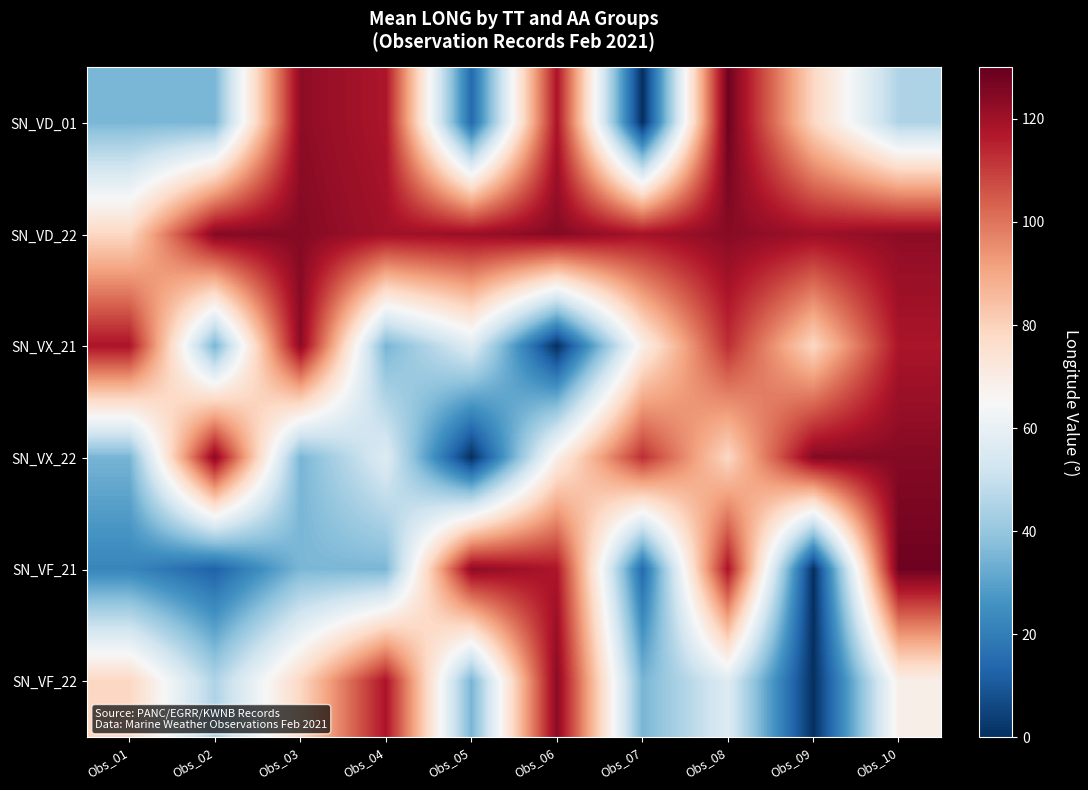

Reading left to right, list all the values displayed in this chart.

SN_VD_01: Obs_01=35.5	Obs_02=35.3	Obs_03=123.1	Obs_04=117.8	Obs_05=14.6	Obs_06=118.1	Obs_07=0.0	Obs_08=128.3	Obs_09=78.6	Obs_10=45.1
SN_VD_22: Obs_01=78.4	Obs_02=124.7	Obs_03=124.5	Obs_04=119.8	Obs_05=121.0	Obs_06=124.5	Obs_07=119.0	Obs_08=124.0	Obs_09=120.5	Obs_10=123.2
SN_VX_21: Obs_01=118.1	Obs_02=34.7	Obs_03=123.7	Obs_04=34.8	Obs_05=56.7	Obs_06=0.2	Obs_07=69.0	Obs_08=112.8	Obs_09=78.3	Obs_10=118.1
SN_VX_22: Obs_01=34.7	Obs_02=123.7	Obs_03=34.8	Obs_04=56.7	Obs_05=0.2	Obs_06=69.0	Obs_07=112.8	Obs_08=78.3	Obs_09=124.7	Obs_10=124.5
SN_VF_21: Obs_01=22.4	Obs_02=12.4	Obs_03=35.5	Obs_04=35.3	Obs_05=123.1	Obs_06=117.8	Obs_07=14.6	Obs_08=118.1	Obs_09=0.0	Obs_10=128.3
SN_VF_22: Obs_01=78.6	Obs_02=45.1	Obs_03=78.4	Obs_04=118.1	Obs_05=34.7	Obs_06=123.7	Obs_07=34.8	Obs_08=56.7	Obs_09=0.2	Obs_10=69.0